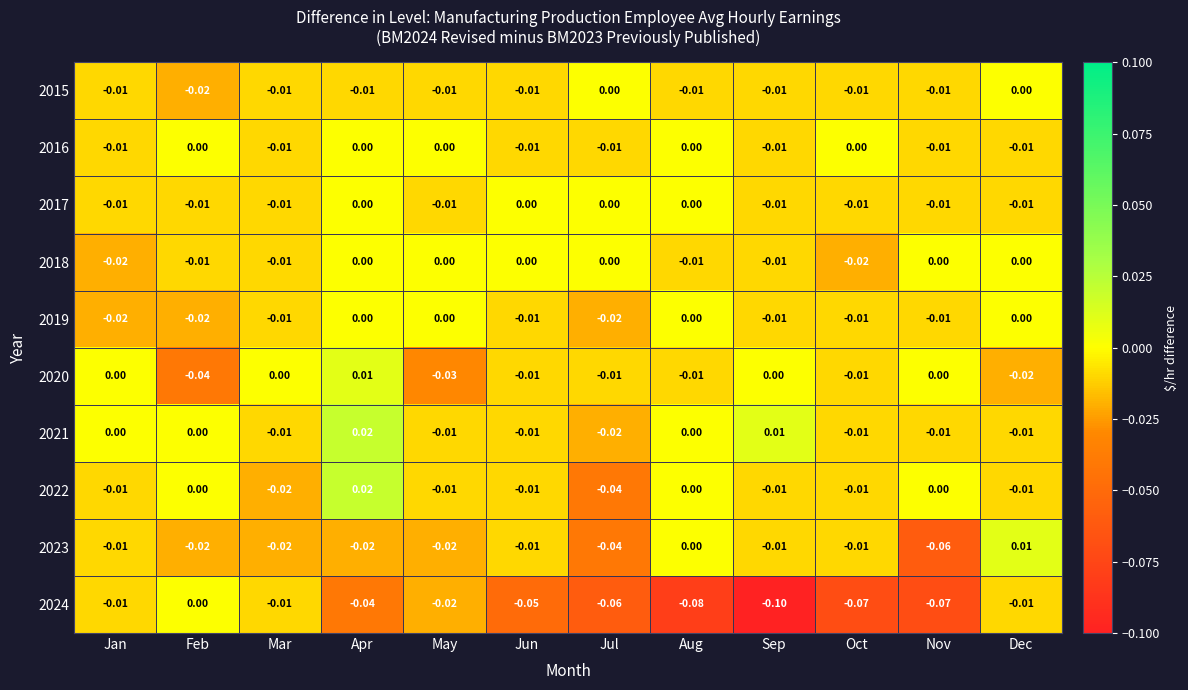

At which category is the sum across all series the highest?

Apr